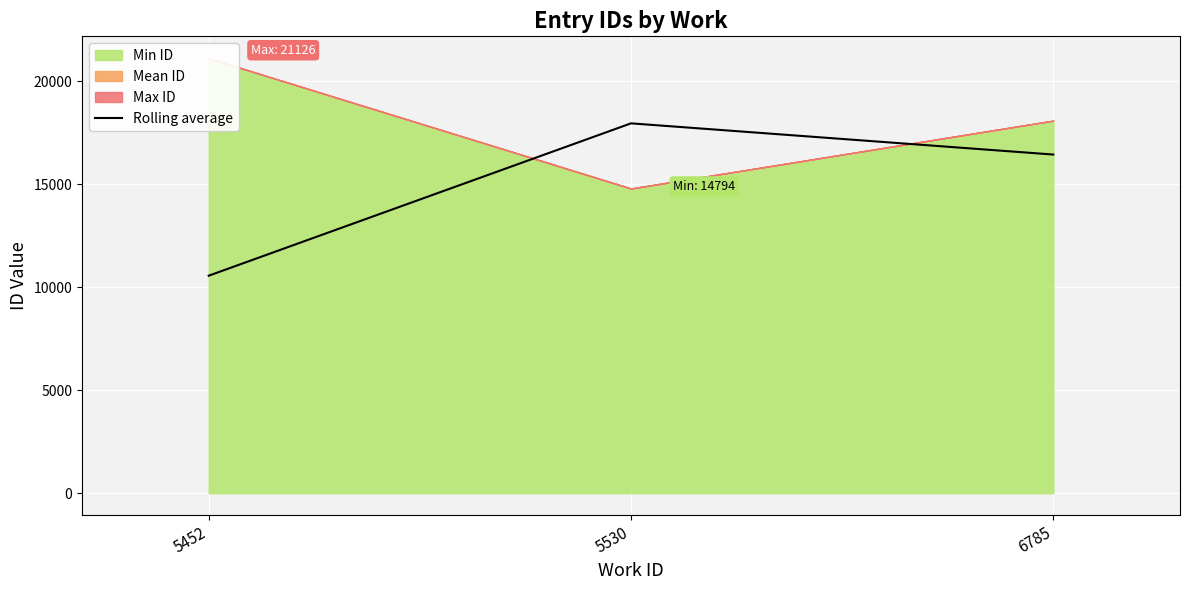

How many lines are shown in the chart?

1